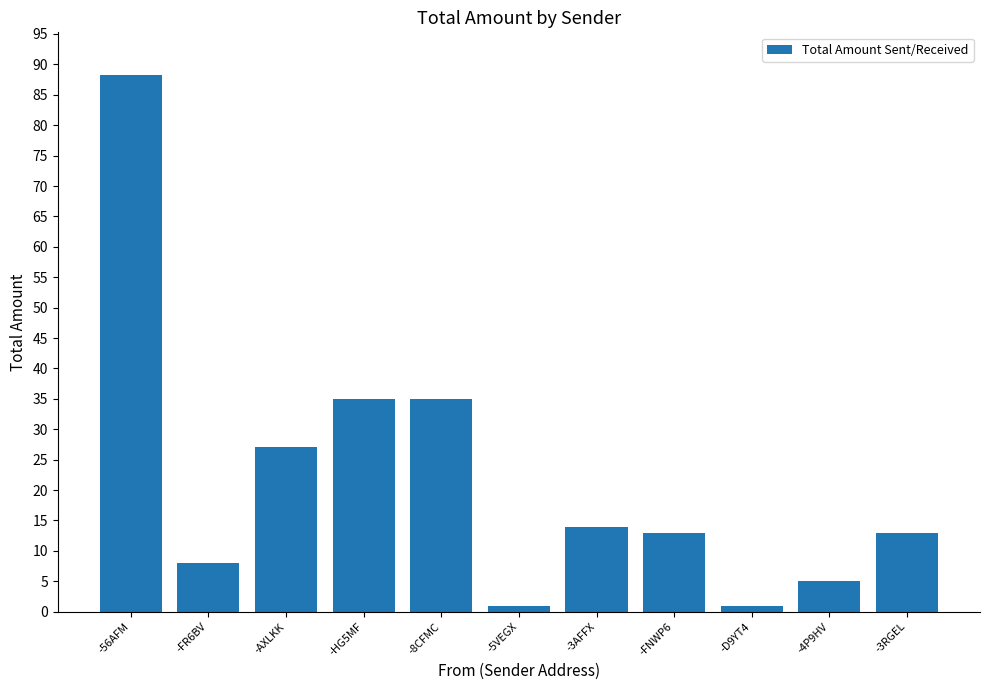

Reading right to left, extract all data points from this chart.

13.0	5.0	1.0	13.0	14.0	1.0	35.0	35.0	27.0	8.0	88.2